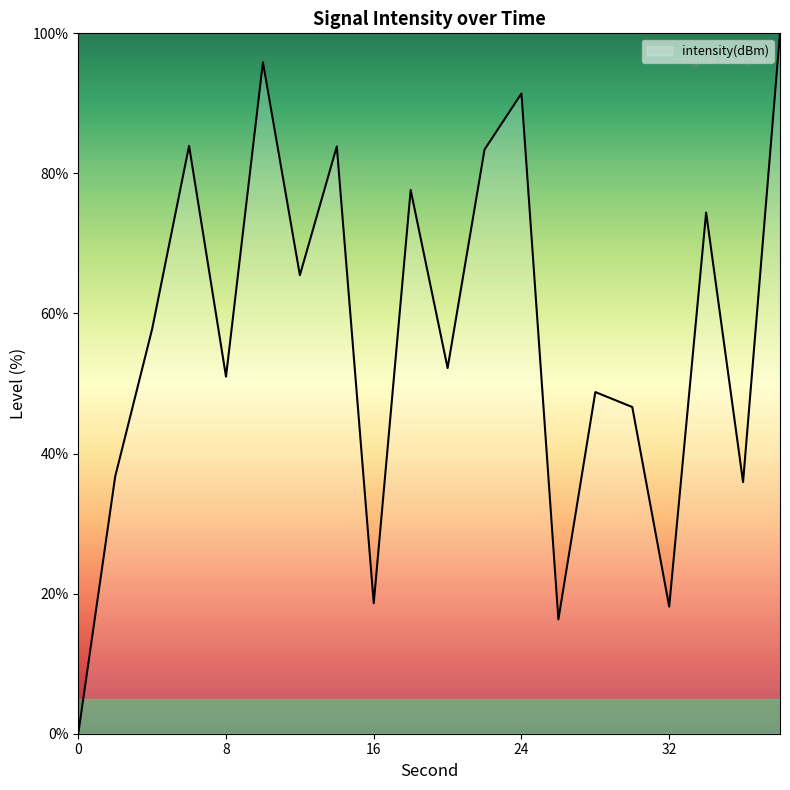

What is the greatest value displayed?

100.0